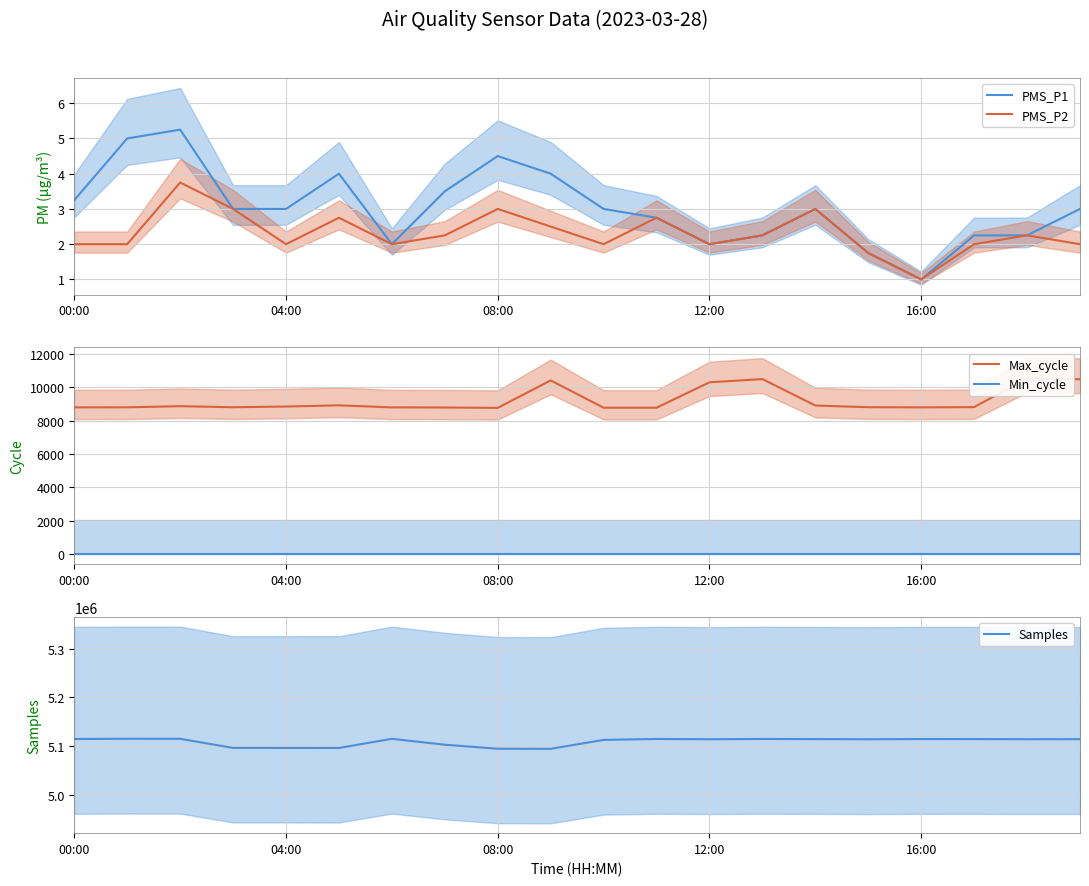

What is the difference between the maximum and minimum values in the PMS_P2 series?

2.8